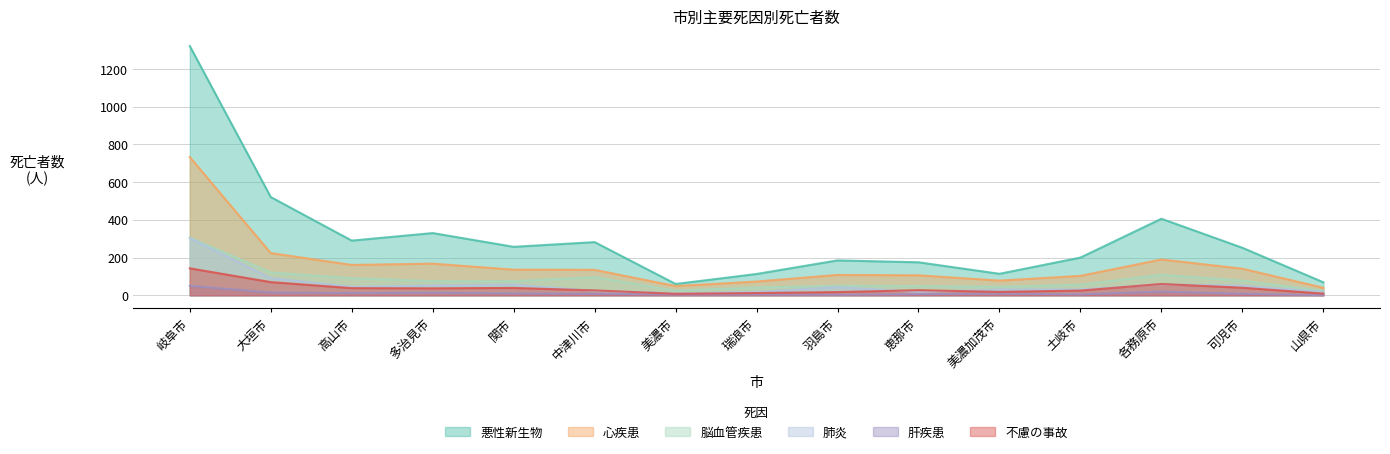

What is the difference between the maximum and minimum values in the 不慮の事故 series?

135